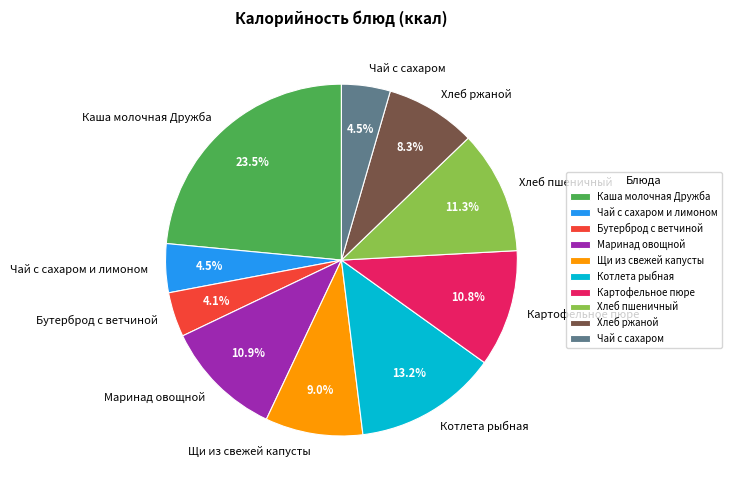

Does Котлета рыбная represent more than half of the total?

No